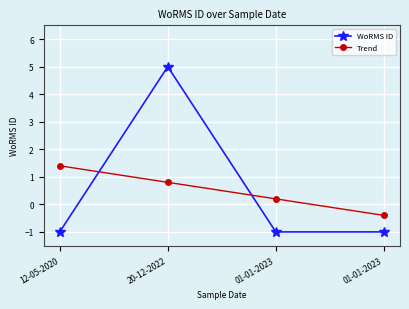

Does the chart have visible grid lines?

Yes